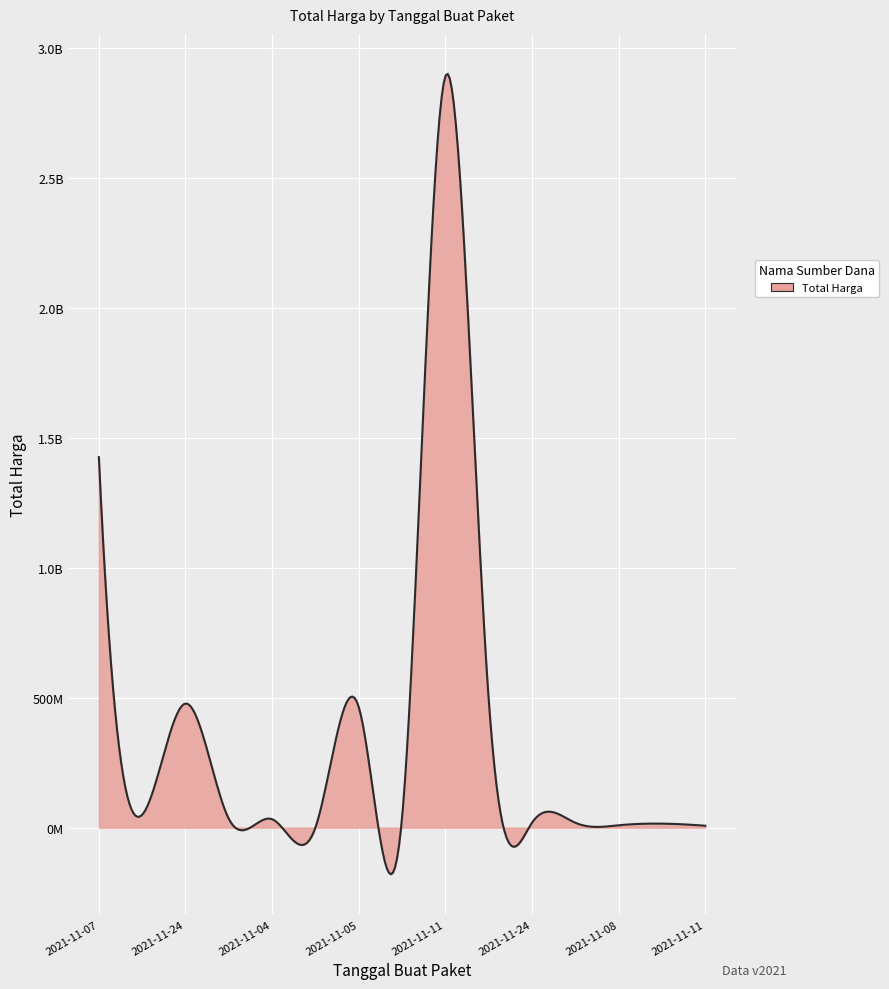

Reading left to right, extract all data points from this chart.

1425867900	49730040	477600000	34000000	32441200	577875	464002100	39440000	2892122000	493000000	19175000	18900000	9180000	15513960	7401240